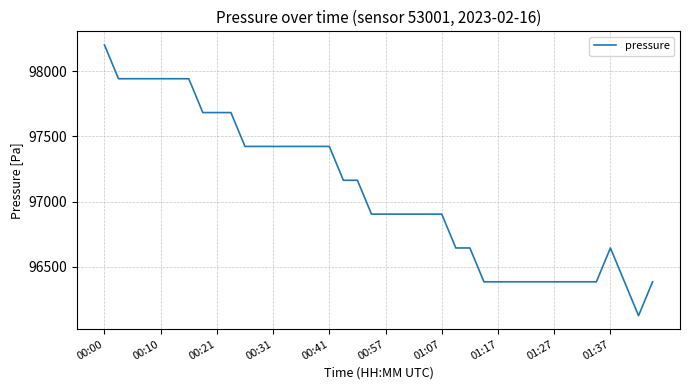

What is the difference between the maximum and minimum values?

2076.7